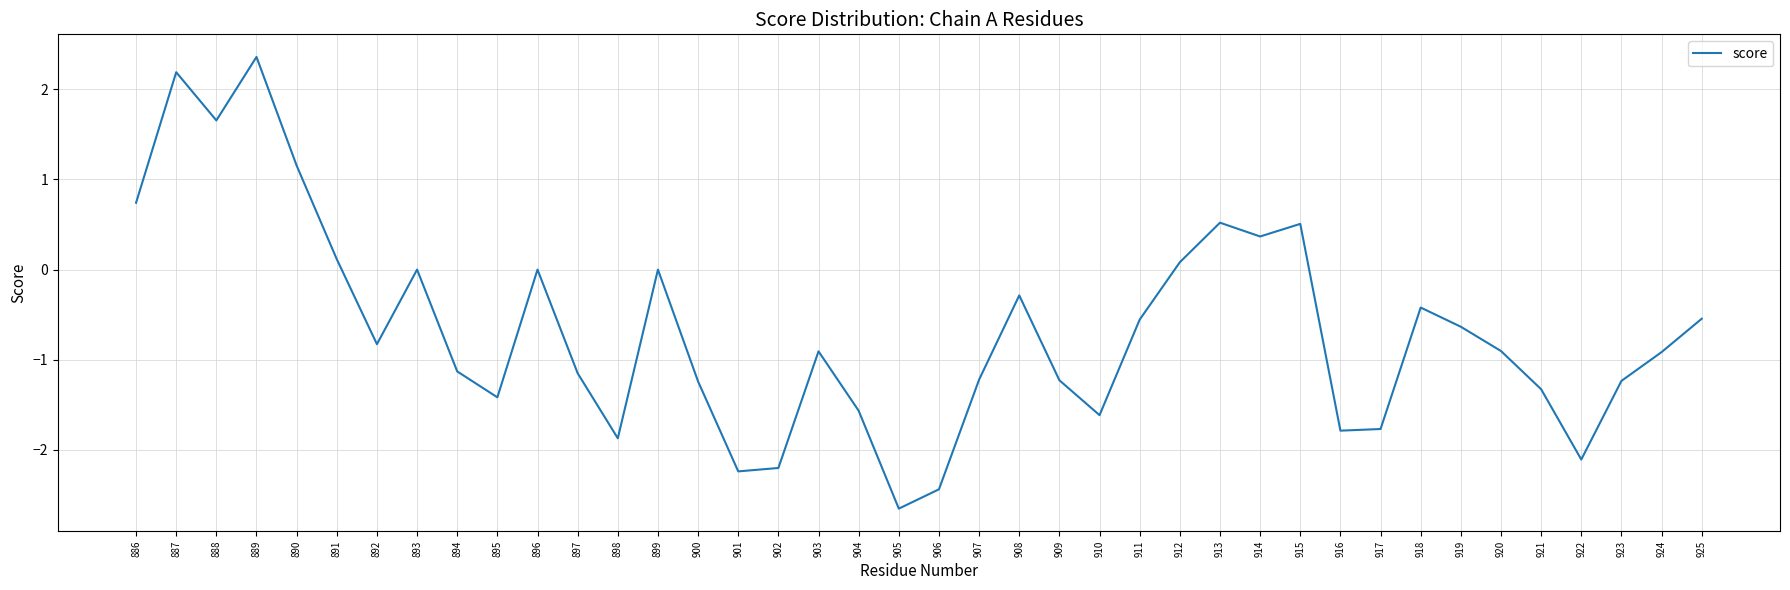

Is it true that the value at 921 is -1.3?

True